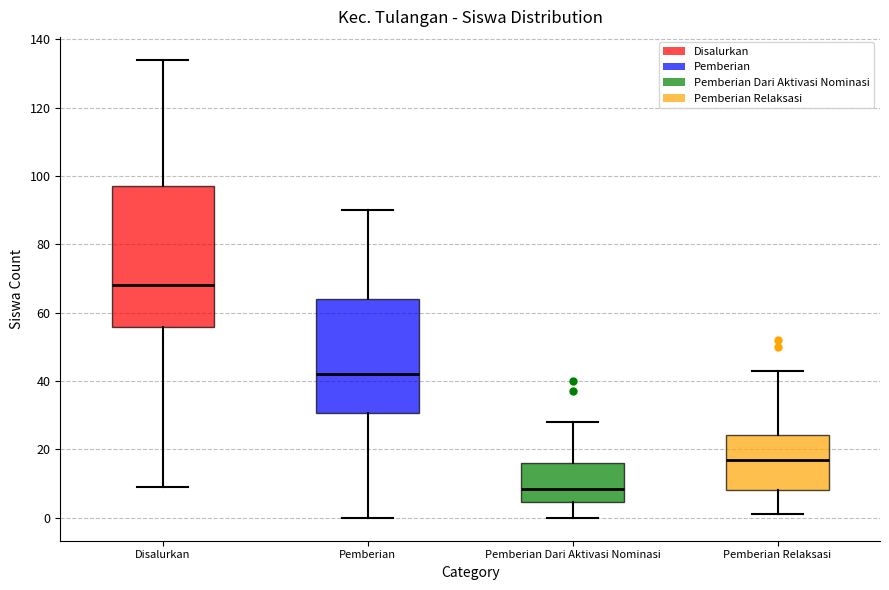

Comparing the boxes themselves (not the whiskers), which one is the tallest?

Disalurkan